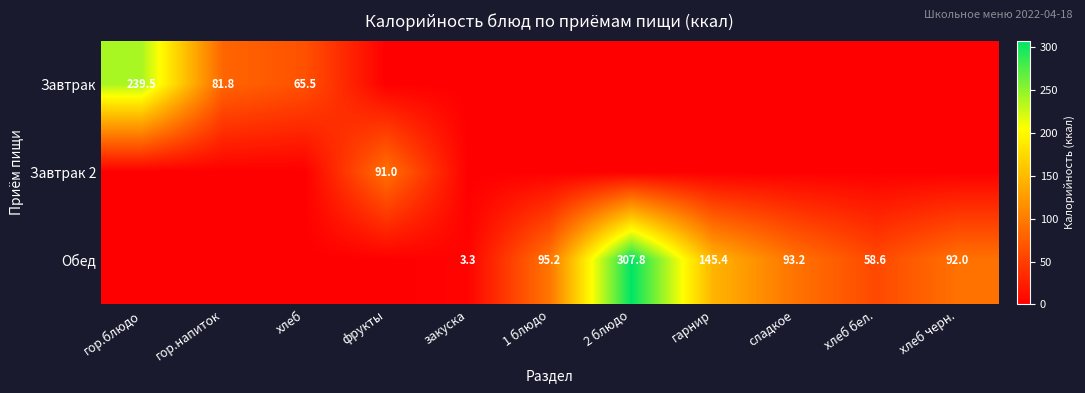

How many data points does each series have?

11